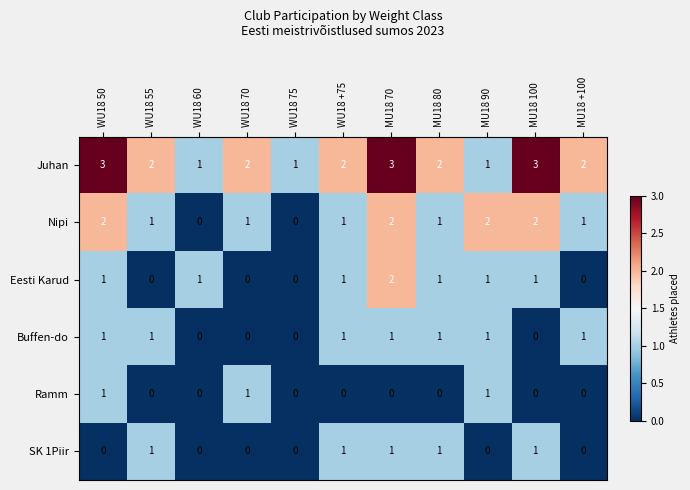

What is the difference between the highest and lowest values at MU18 100?

3